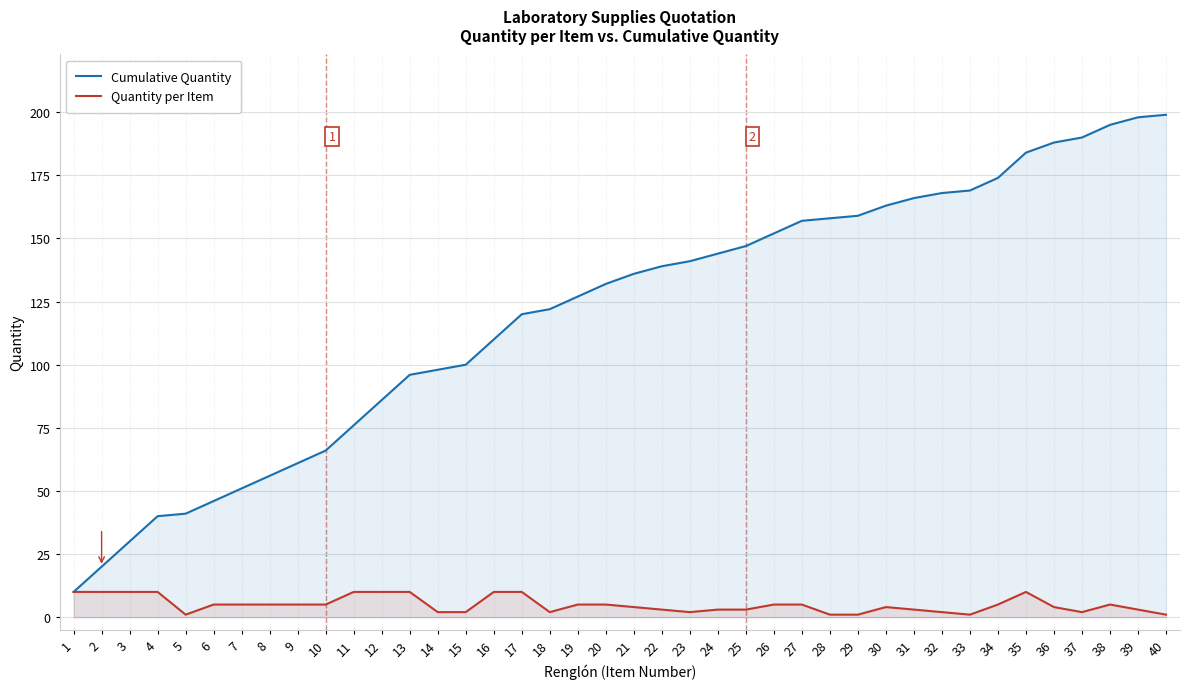

What is the difference between the Cumulative Quantity values at 4 and 7?

11